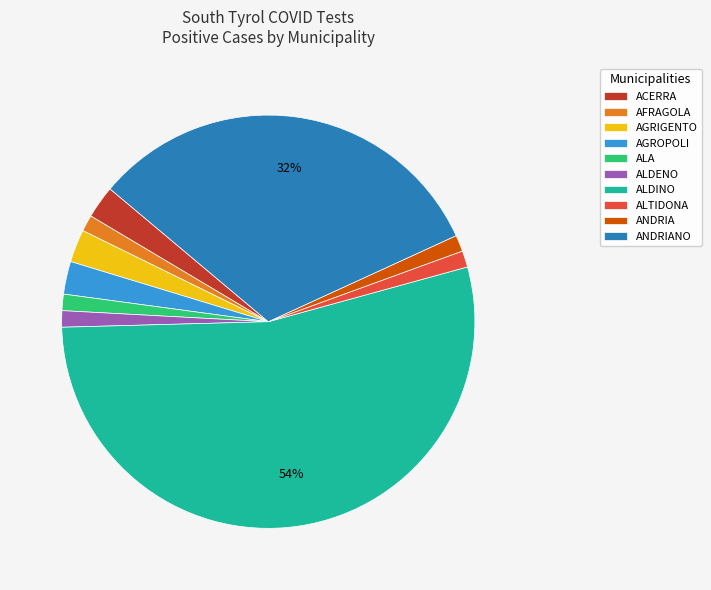

Which category has the biggest portion of the pie?

ALDINO